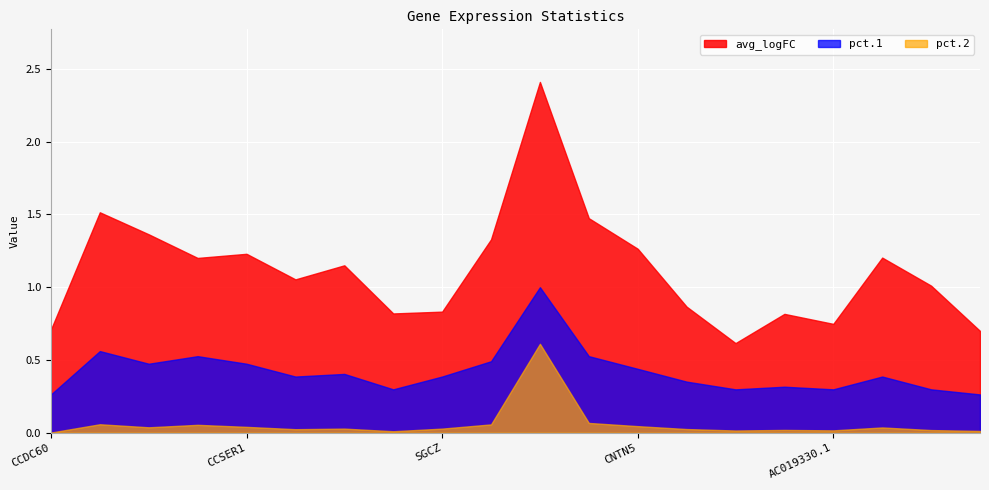

Where is pct.2 nearest to the value 0?

CCDC60